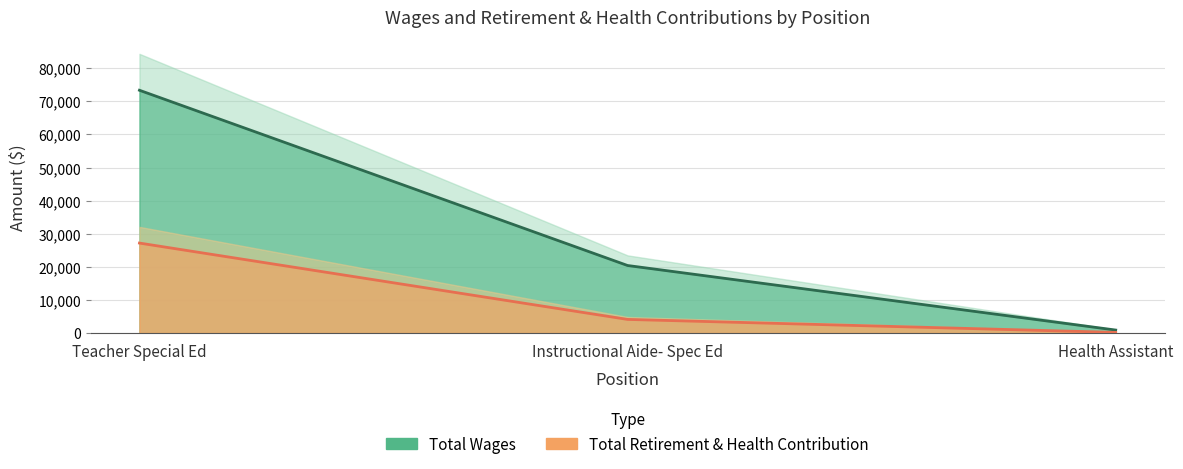

What is the spread (max minus min) of values at Teacher Special Ed?

46184